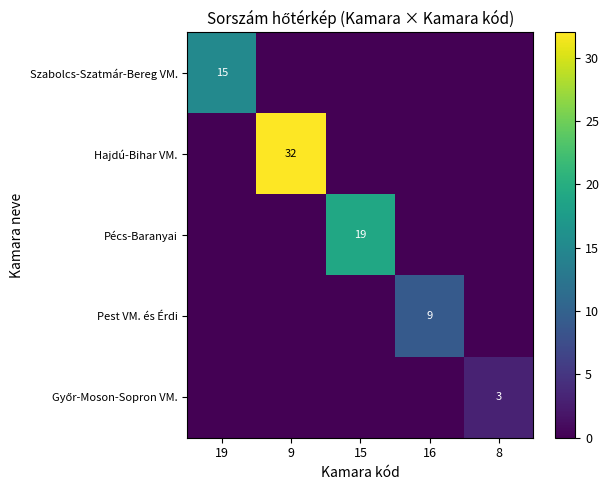

Which series has the largest range (max minus min)?

Hajdú-Bihar VM.